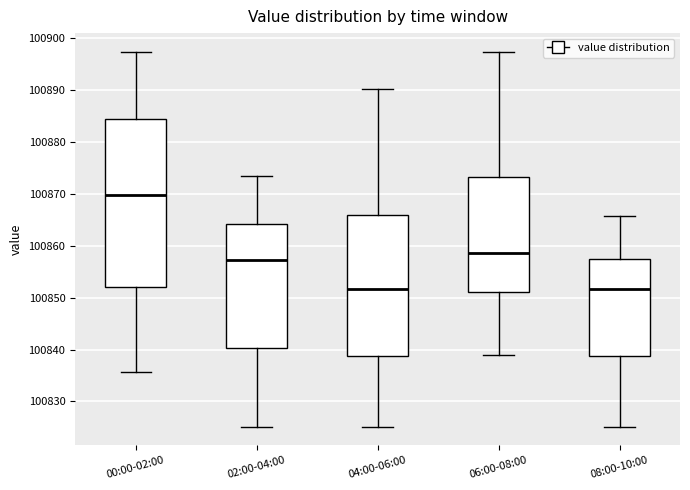

Where does the median line of the box for 08:00-10:00 sit on the y-axis? The values are not printed on the chart, so give them approximately, as read against the axis.

100852